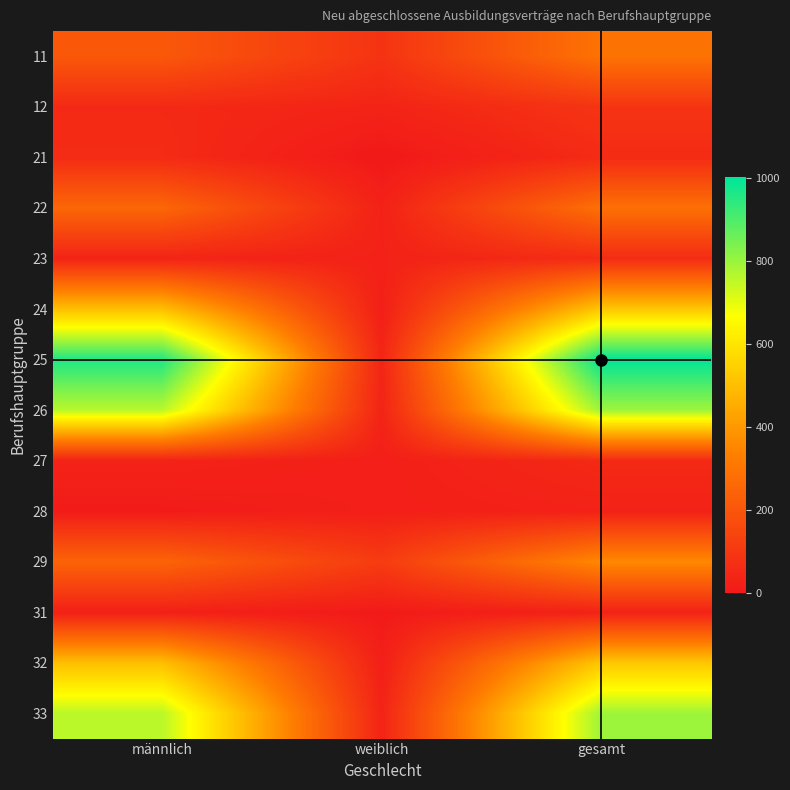

Which label corresponds to the largest value in the chart?

gesamt